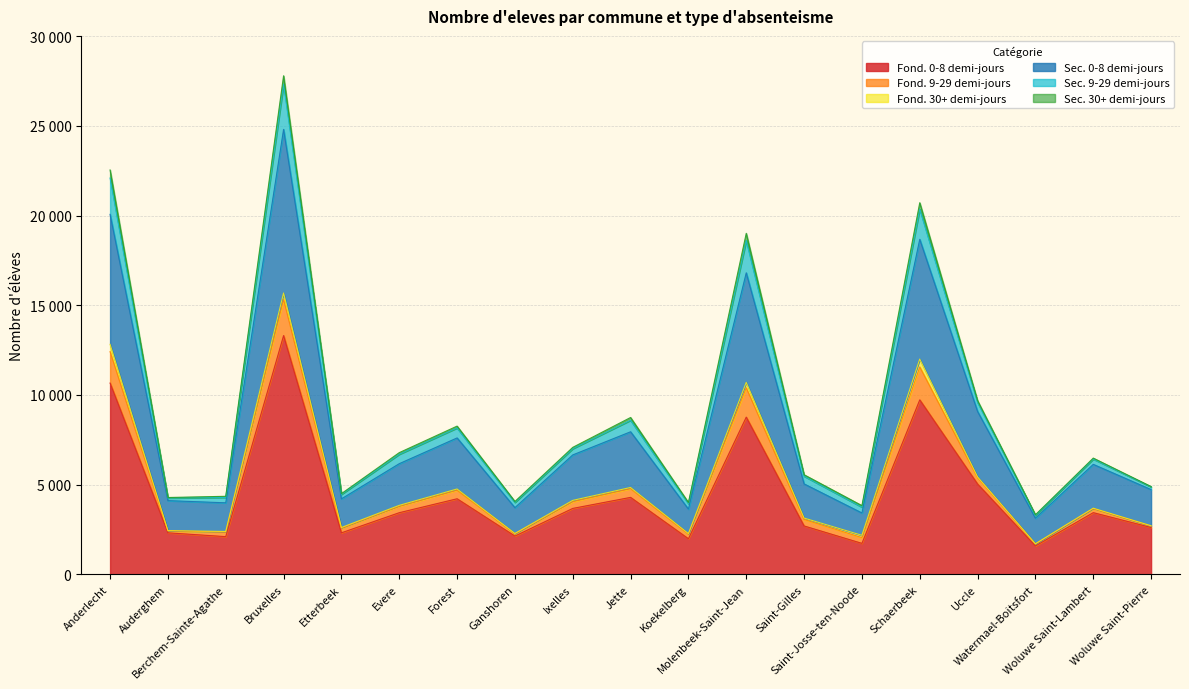

What are all the series names shown in the legend?

Fond. 0-8 demi-jours, Fond. 9-29 demi-jours, Fond. 30+ demi-jours, Sec. 0-8 demi-jours, Sec. 9-29 demi-jours, Sec. 30+ demi-jours